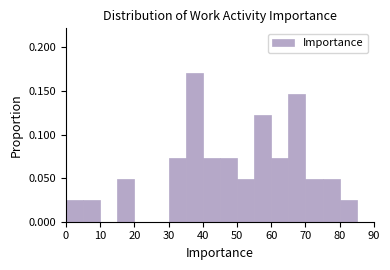

Which range on the x-axis has the tallest bar?

35 to 40